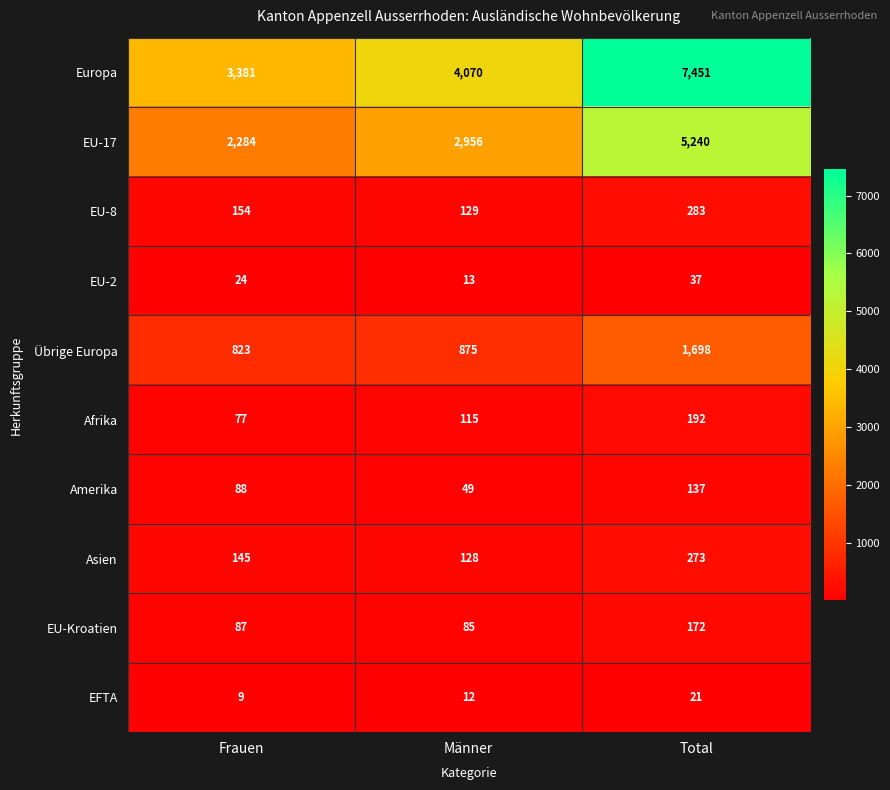

What is the maximum value shown in the chart?

7451